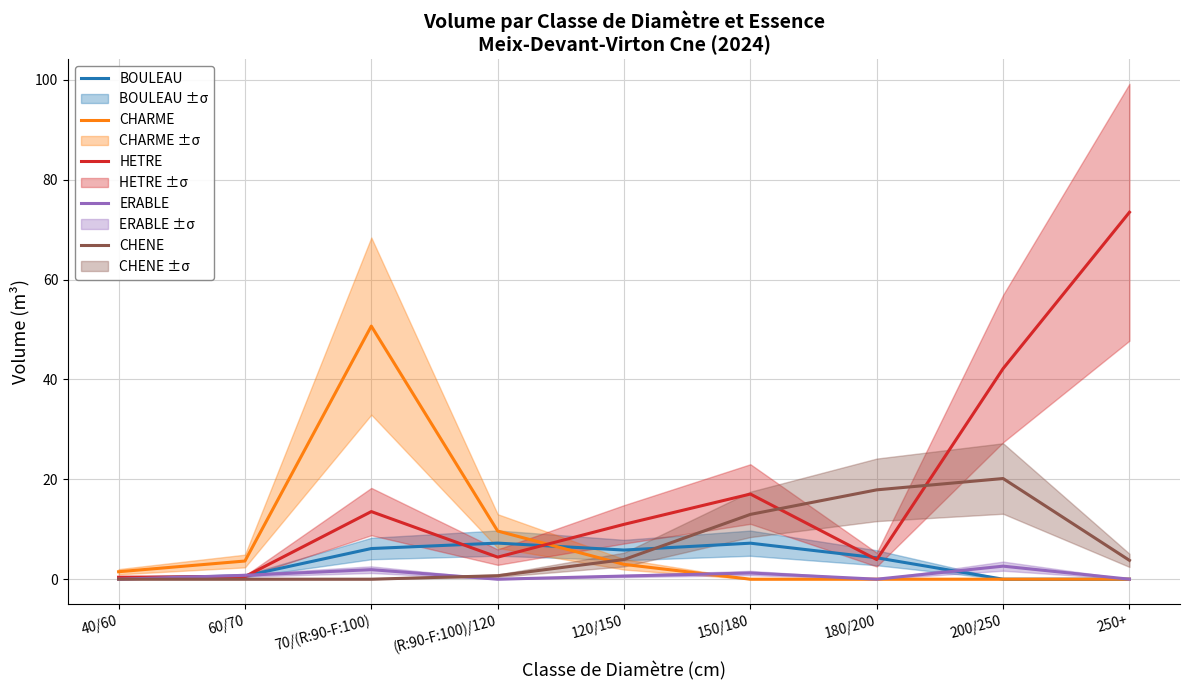

Reading left to right, transcribe all the data shown in this chart.

BOULEAU: 0.2	0.6	6.1	7.2	5.8	7.2	4.3	0.0	0.0
CHARME: 1.5	3.6	50.7	9.6	3.0	0.0	0.0	0.0	0.0
HETRE: 0.4	0.5	13.5	4.4	11.0	17.1	3.9	42.2	73.5
ERABLE: 0.0	0.8	1.9	0.0	0.6	1.2	0.0	2.6	0.0
CHENE: 0.0	0.0	0.0	0.7	3.9	13.0	17.9	20.2	3.8